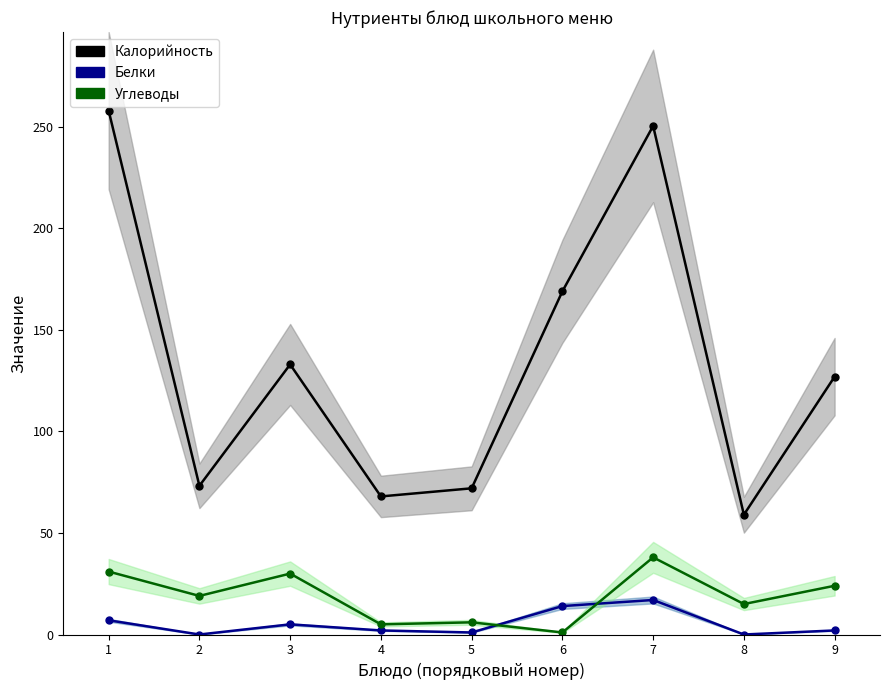

Is it true that Калорийность equals 339.3 at 7?

False